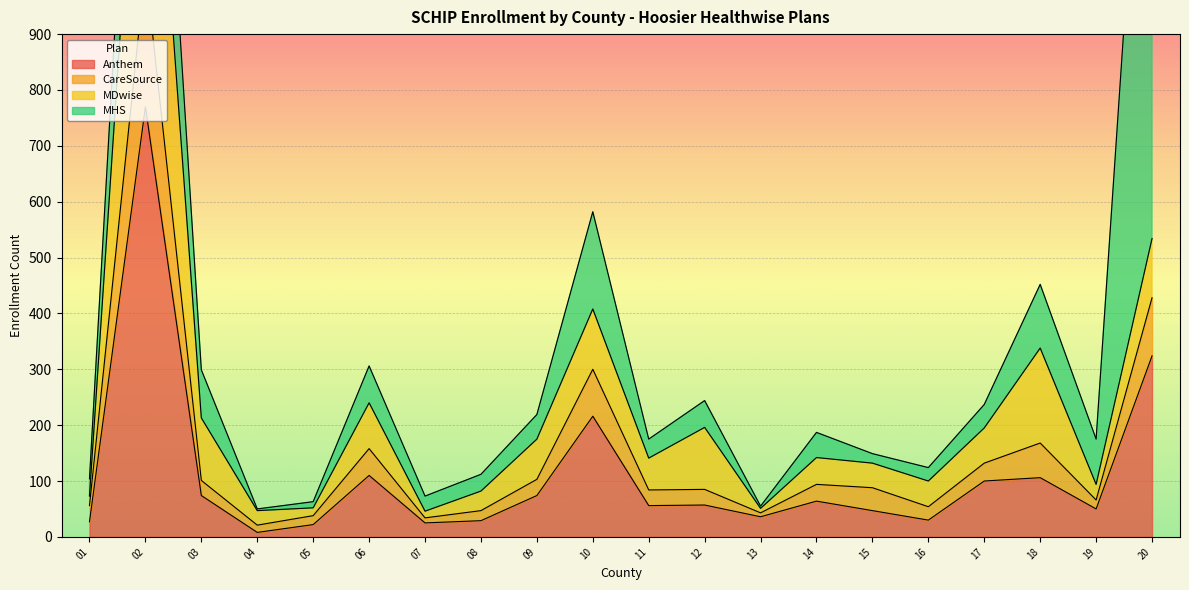

True or false: Anthem has a value of 106 at 18.

True